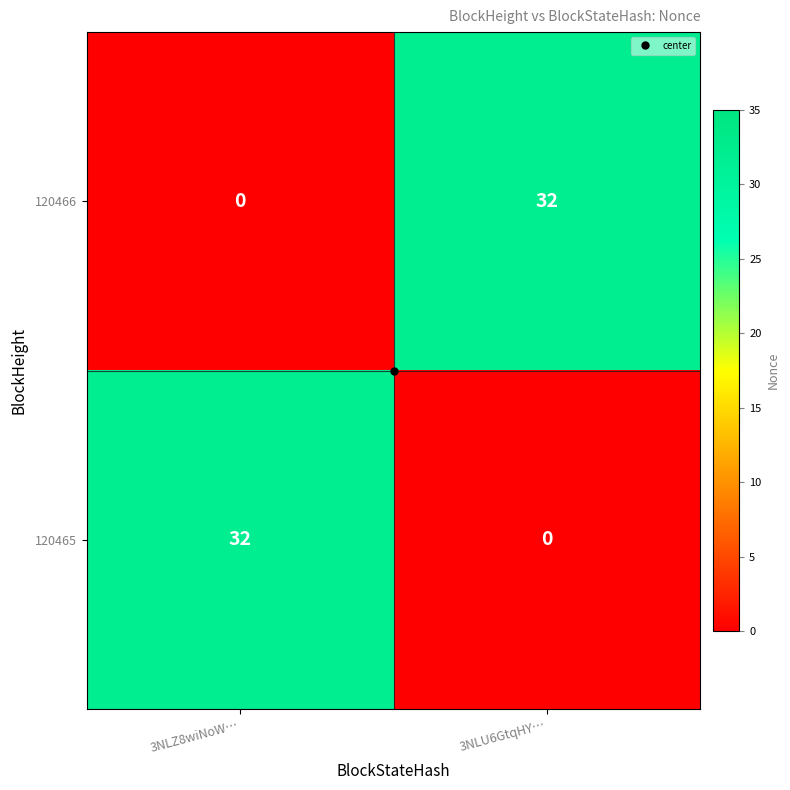

Is it true that 120465 equals -19 at 3NLU6GtqHY…?

False